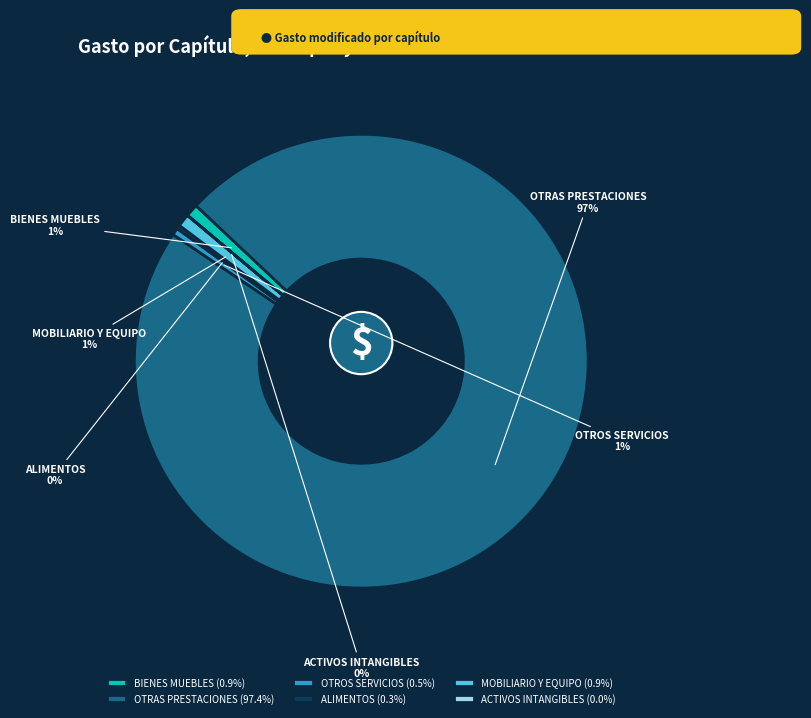

To the nearest percent, what is the average slice percentage?

17%